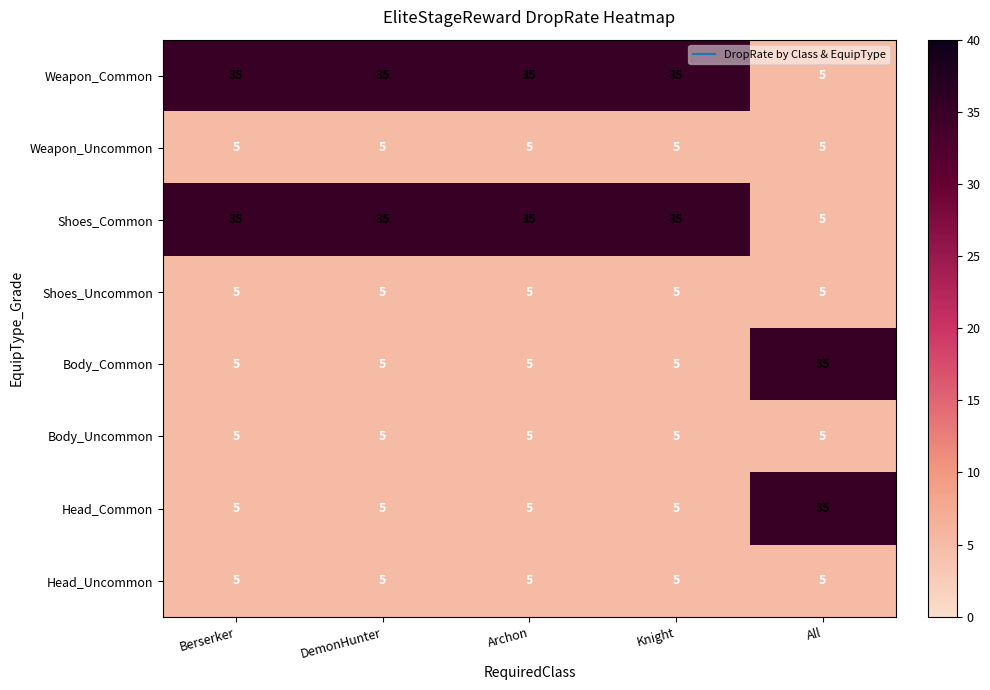

What is the greatest value displayed?

35